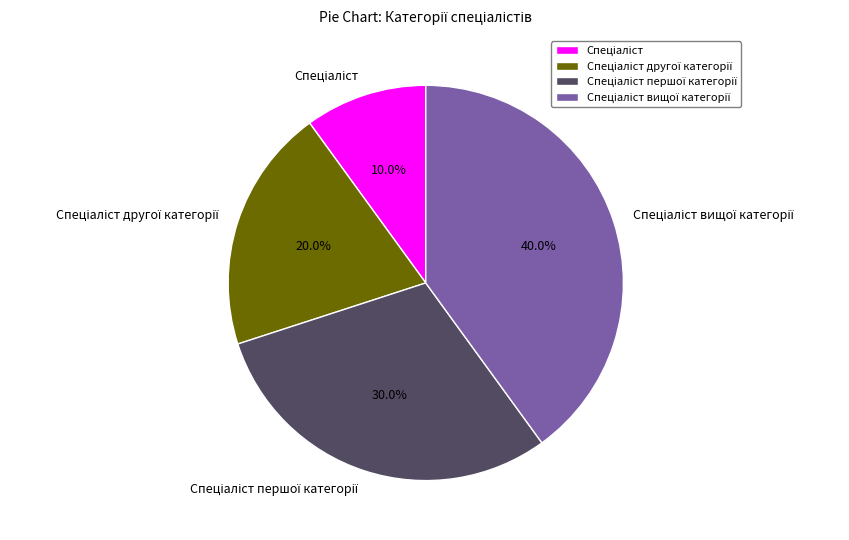

How many slices are in this pie chart?

4